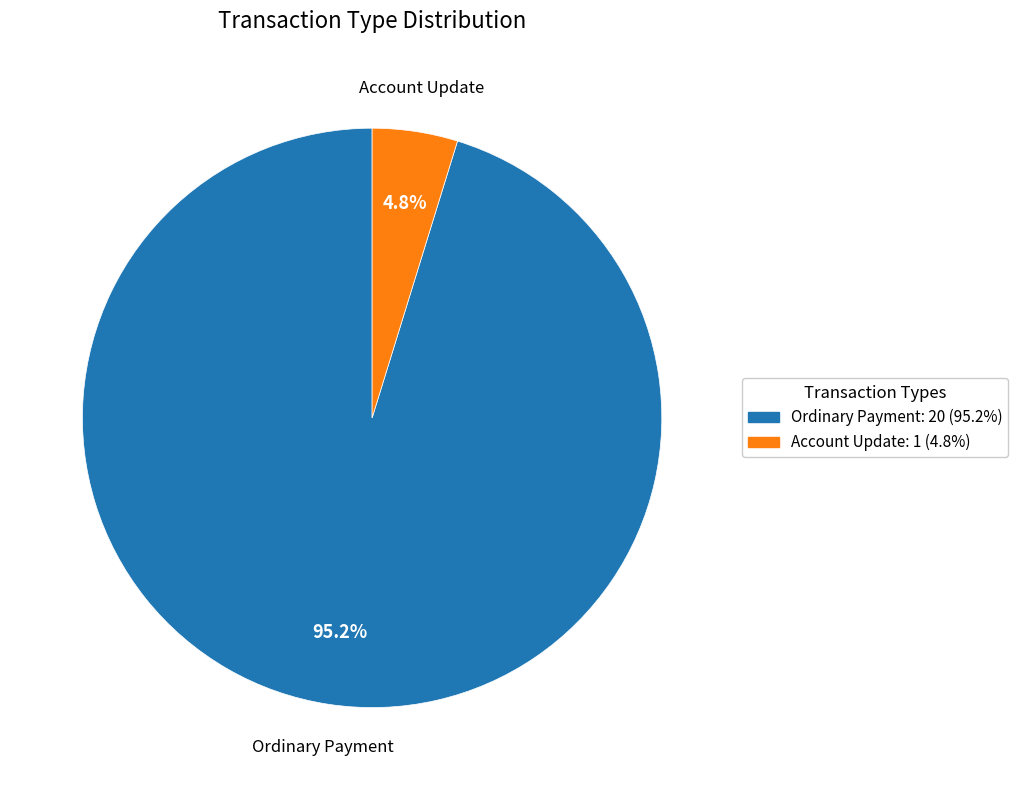

What is the largest slice in the pie chart?

Ordinary Payment